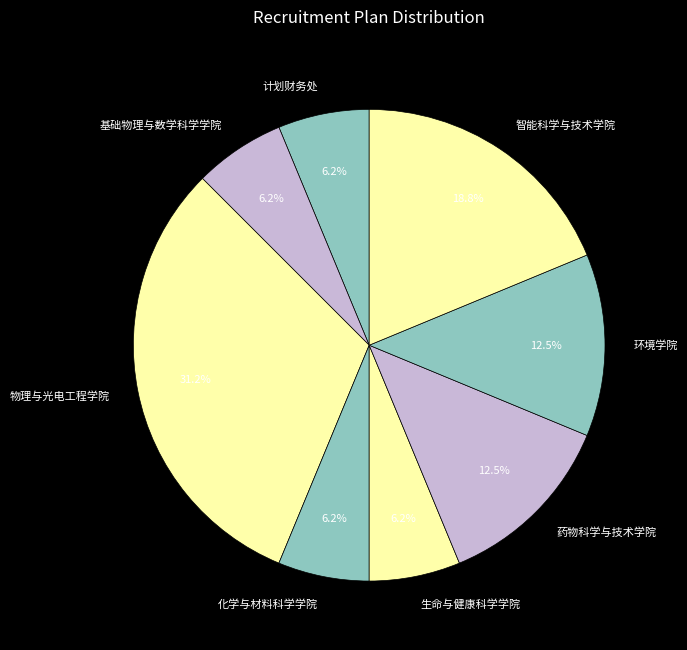

Is there any slice that represents more than half of the pie?

No